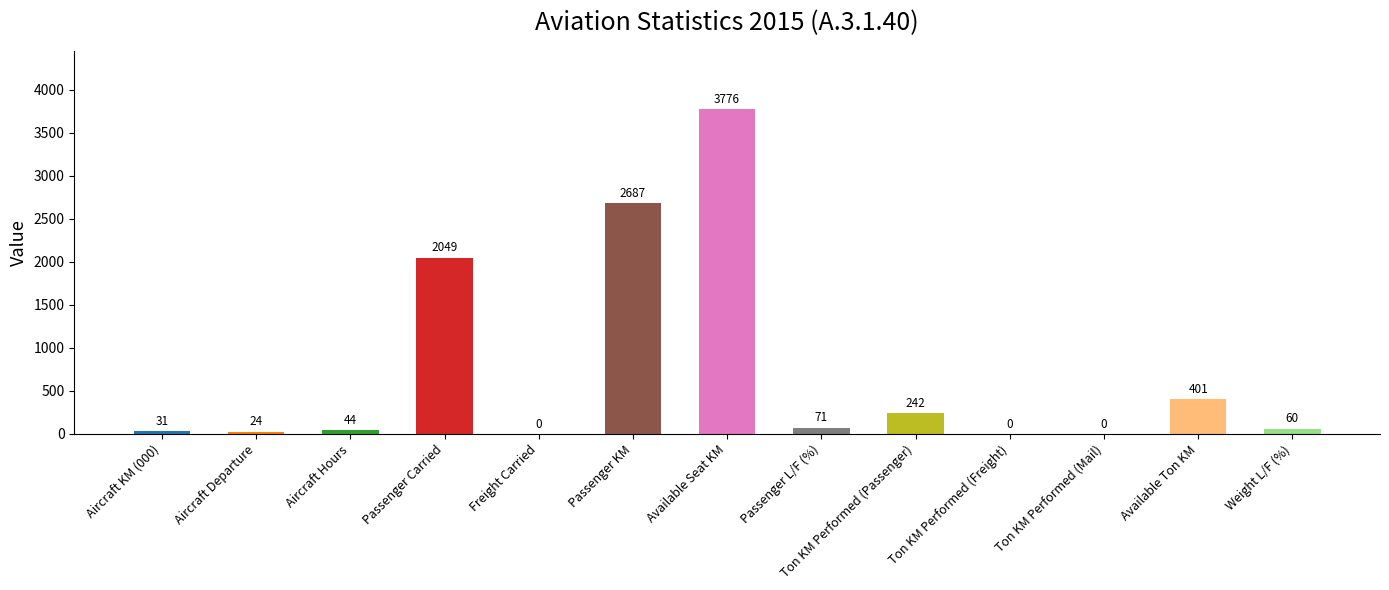

Count the number of categories in the chart.

13